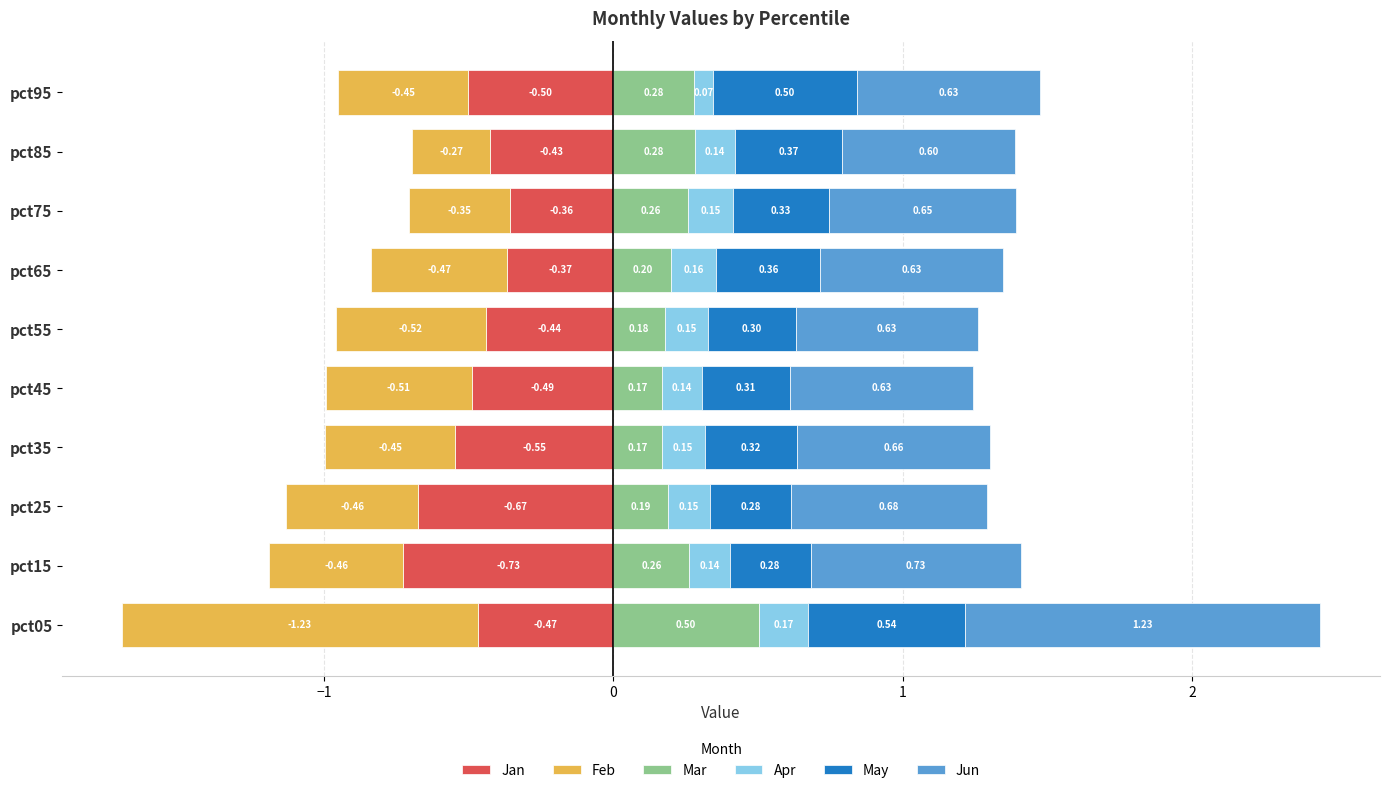

What is the value of the Jun bar at the 1st from the left?

1.2